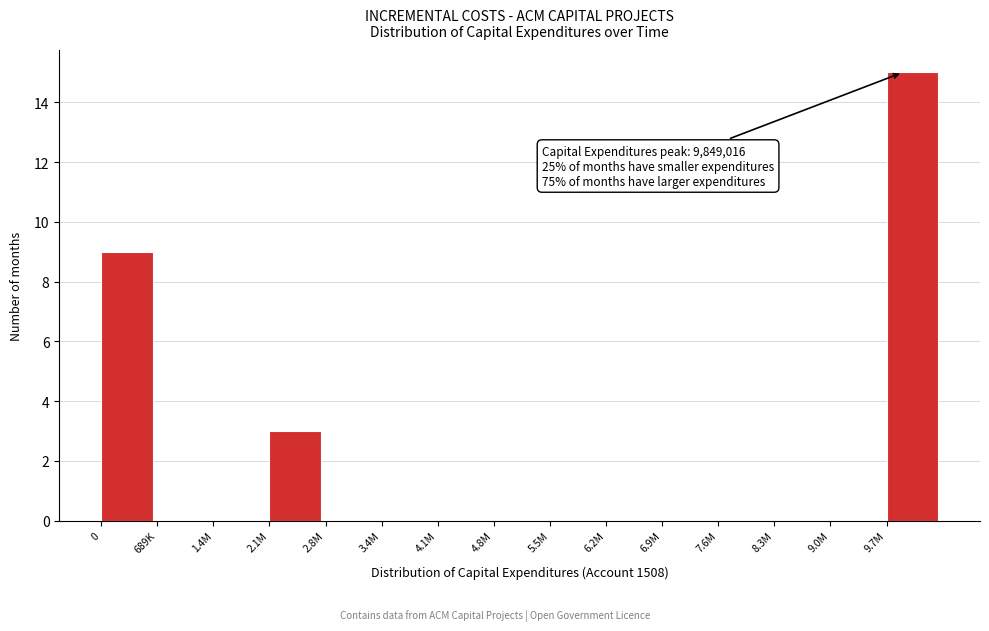

Reading left to right, transcribe all the data shown in this chart.

0=9	689K=0	1.4M=0	2.1M=3	2.8M=0	3.4M=0	4.1M=0	4.8M=0	5.5M=0	6.2M=0	6.9M=0	7.6M=0	8.3M=0	9.0M=0	9.7M=15